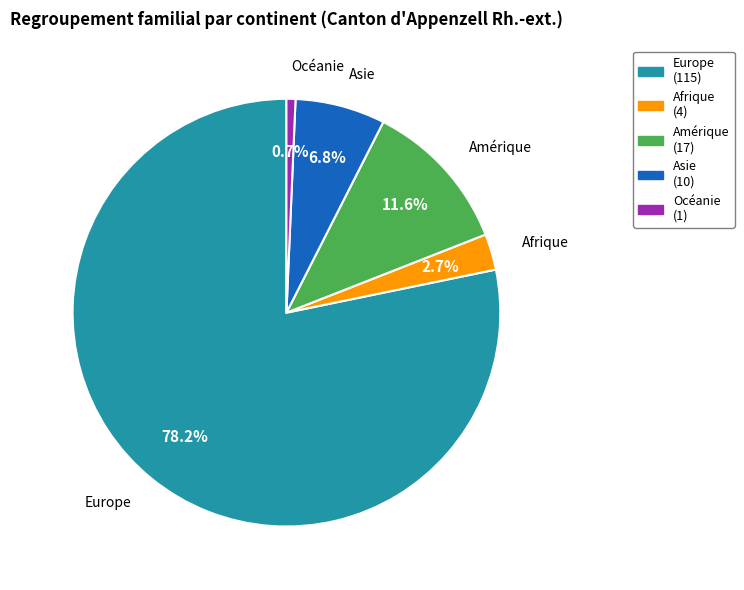

How many segments does this pie chart have?

5